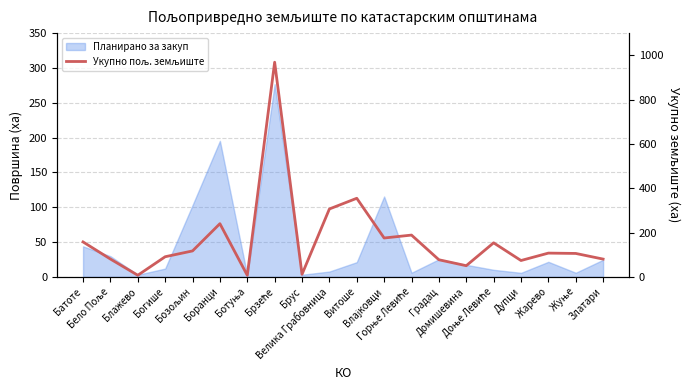

List the labels in order of value, smallest first.

Ботуња, Блажево, Брус, Домишевина, Дупци, Градац, Златари, Бело Поље, Богише, Жуње, Жарево, Бозољин, Доње Левиће, Батоте, Влајковци, Горње Левиће, Боранци, Велика Грабовница, Витоше, Брзеће